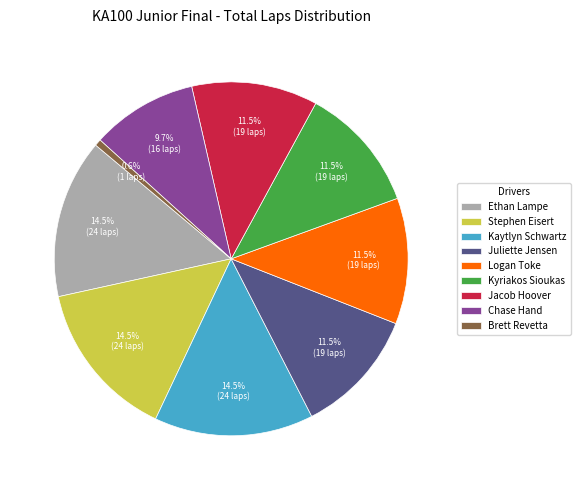

Which category has the smallest portion of the pie?

Brett Revetta